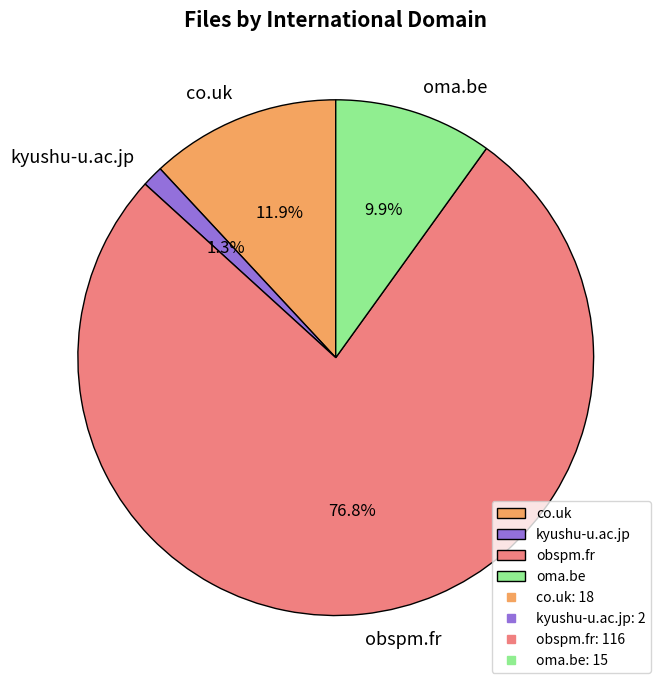

What percentage is the oma.be slice, to the nearest percent?

10%